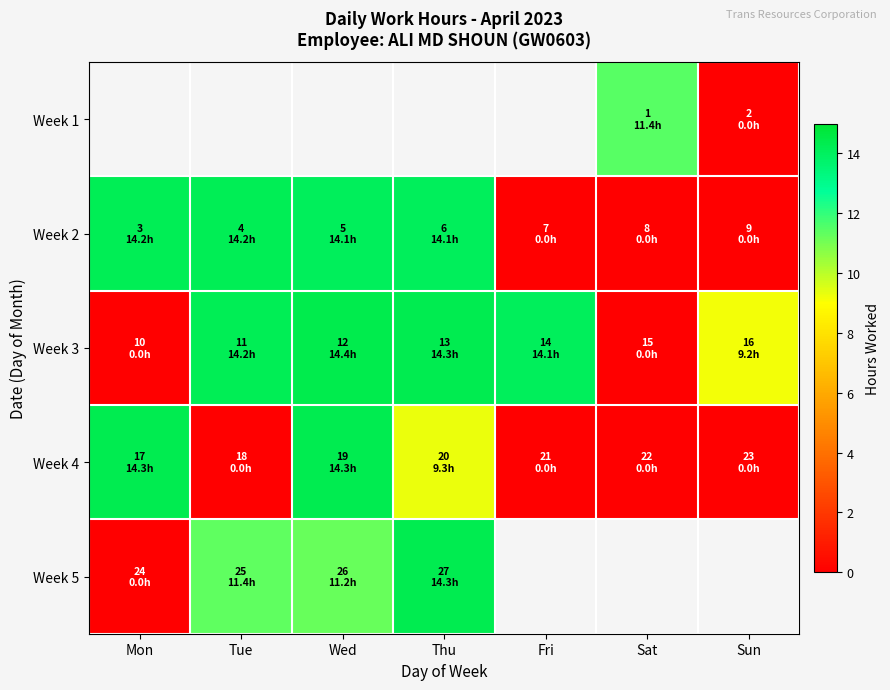

Rank the categories by Week 4 value from highest to lowest.

Mon, Wed, Thu, Tue, Fri, Sat, Sun